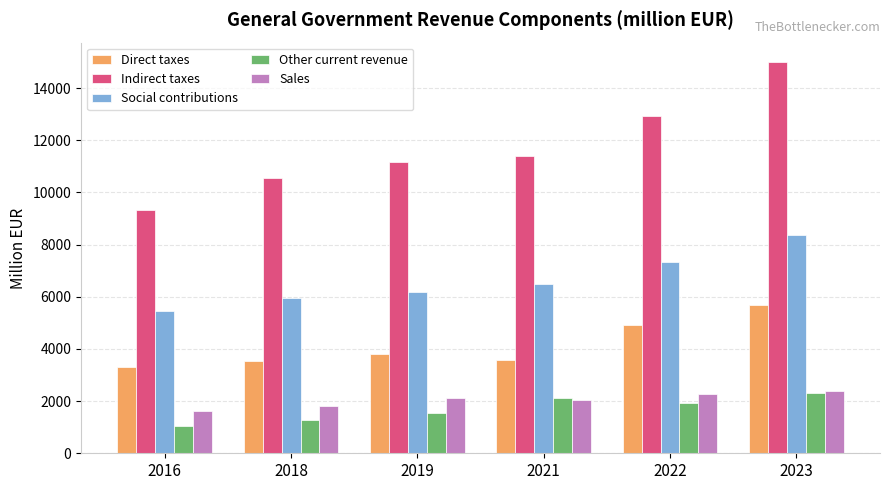

Is it true that Social contributions equals 13854.9 at 2023?

False